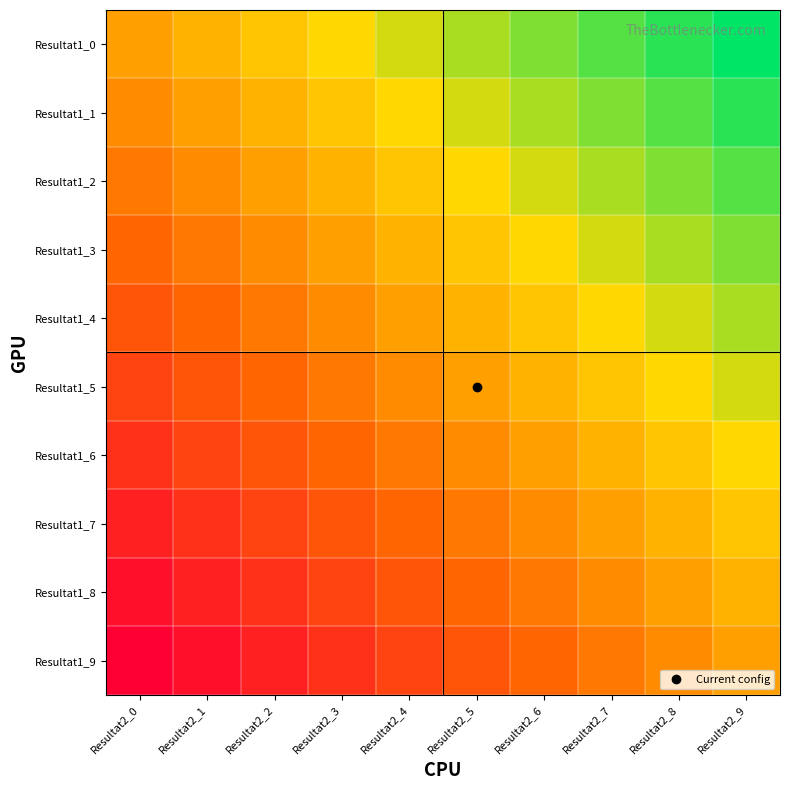

Which series has the largest total across all categories?

Resultat1_0